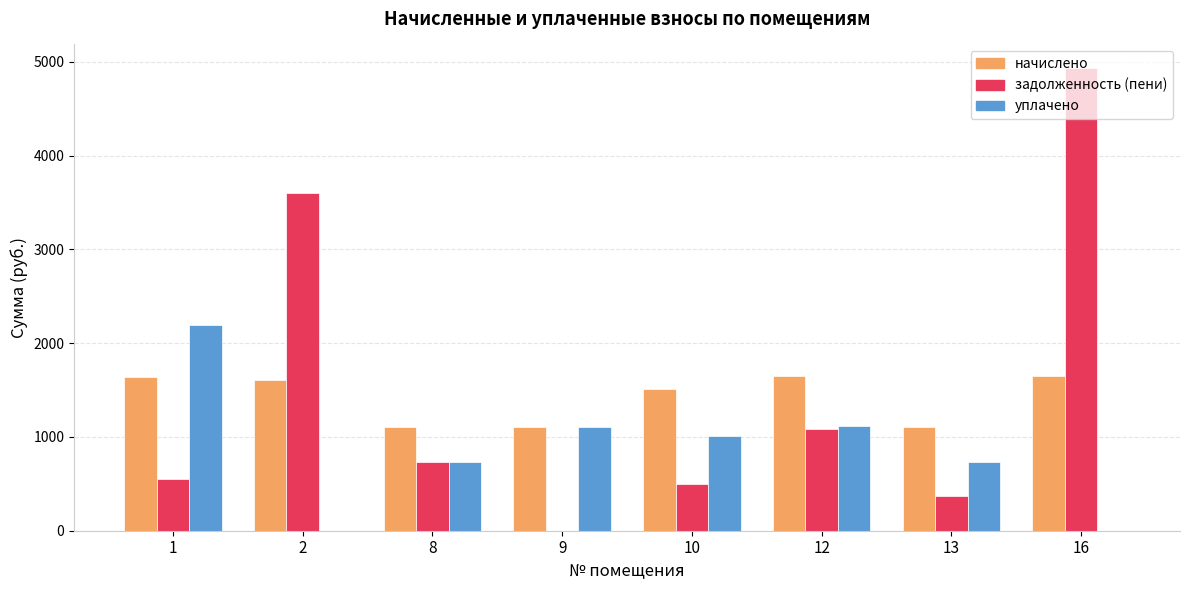

What is the difference between the задолженность (пени) values at 9 and 12?

1081.7